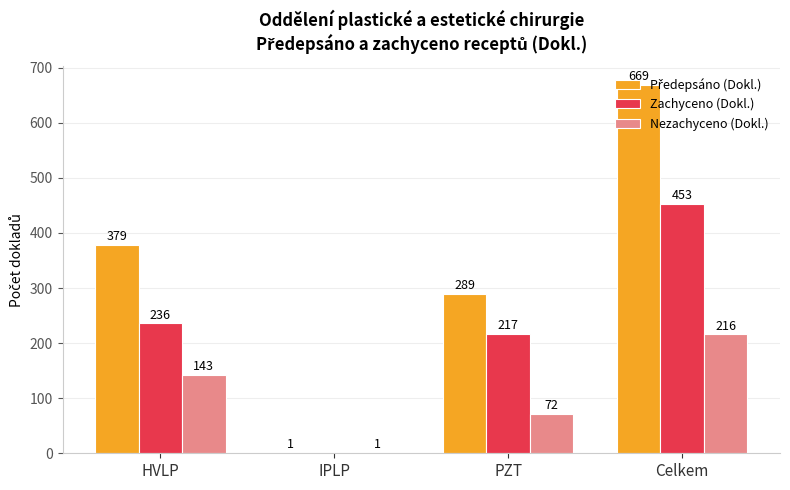

Is it true that Zachyceno (Dokl.) equals 403 at HVLP?

False